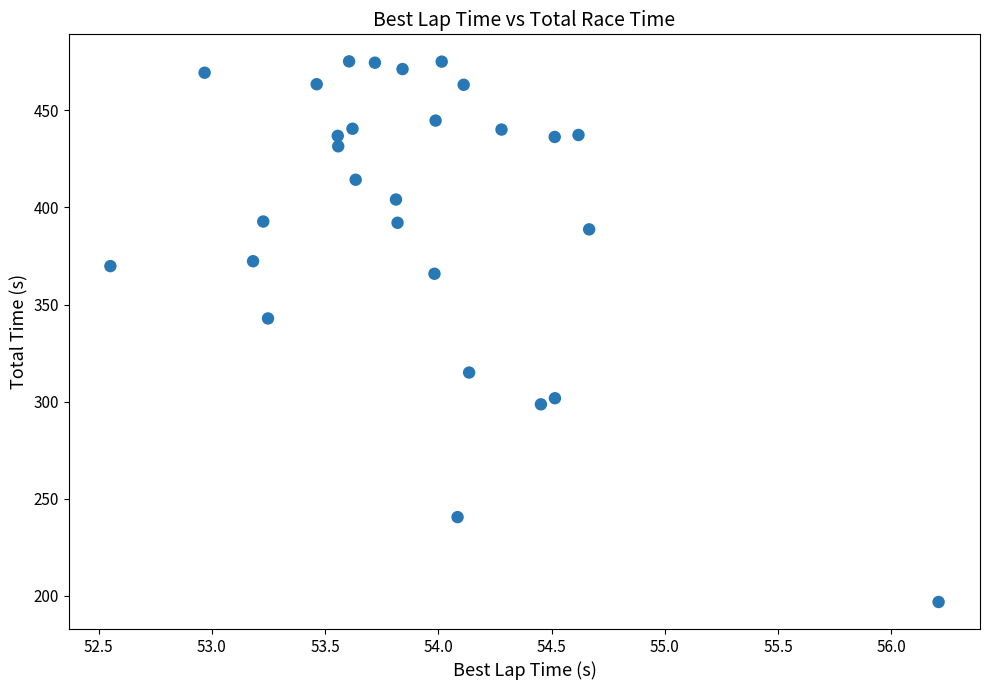

What Y value in the scatter plot is closest to 336?

342.8